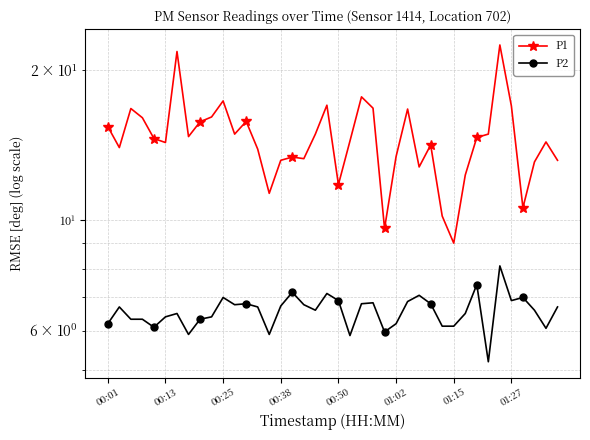

Is the value of P2 at 34 greater than the value of P1 at 18?

No